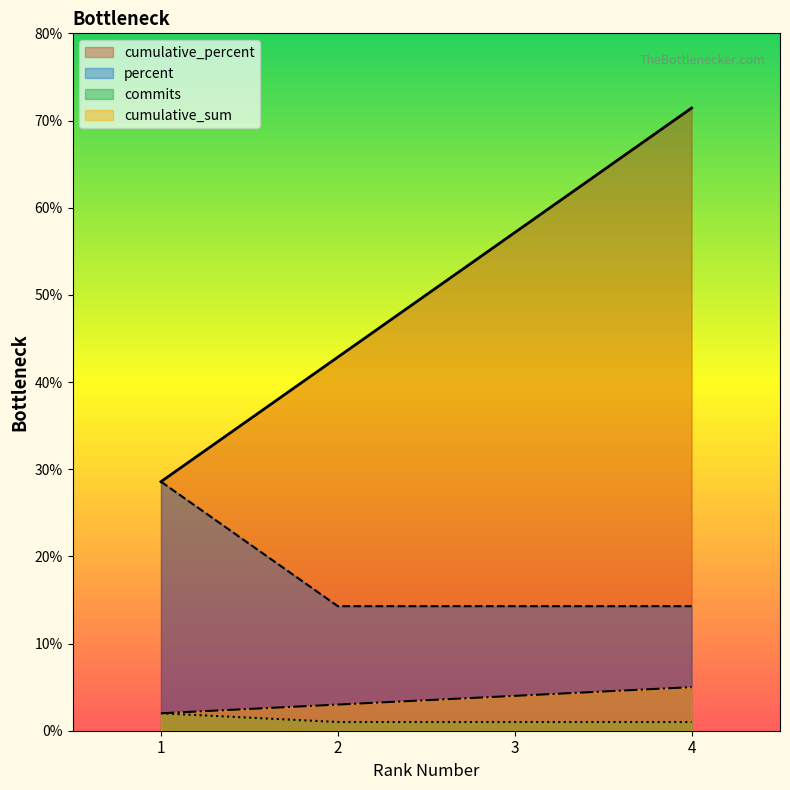

What are all the series names shown in the legend?

cumulative_percent, percent, commits, cumulative_sum